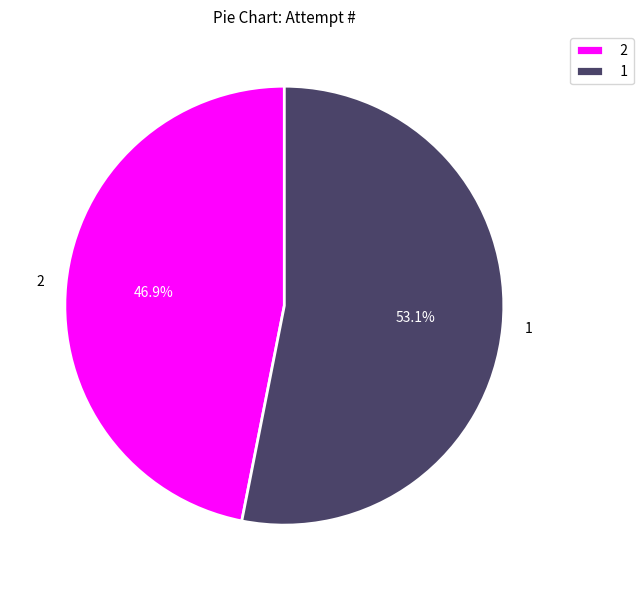

To the nearest percent, what is the combined percentage of 1 and 2?

100%